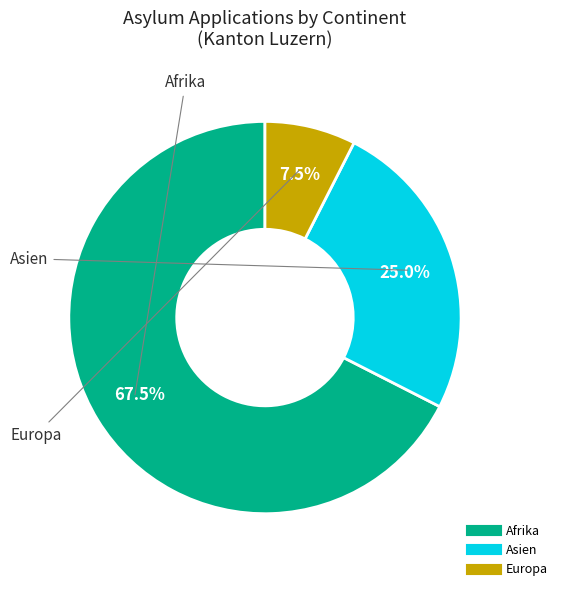

Between Europa and Afrika, which is larger?

Afrika